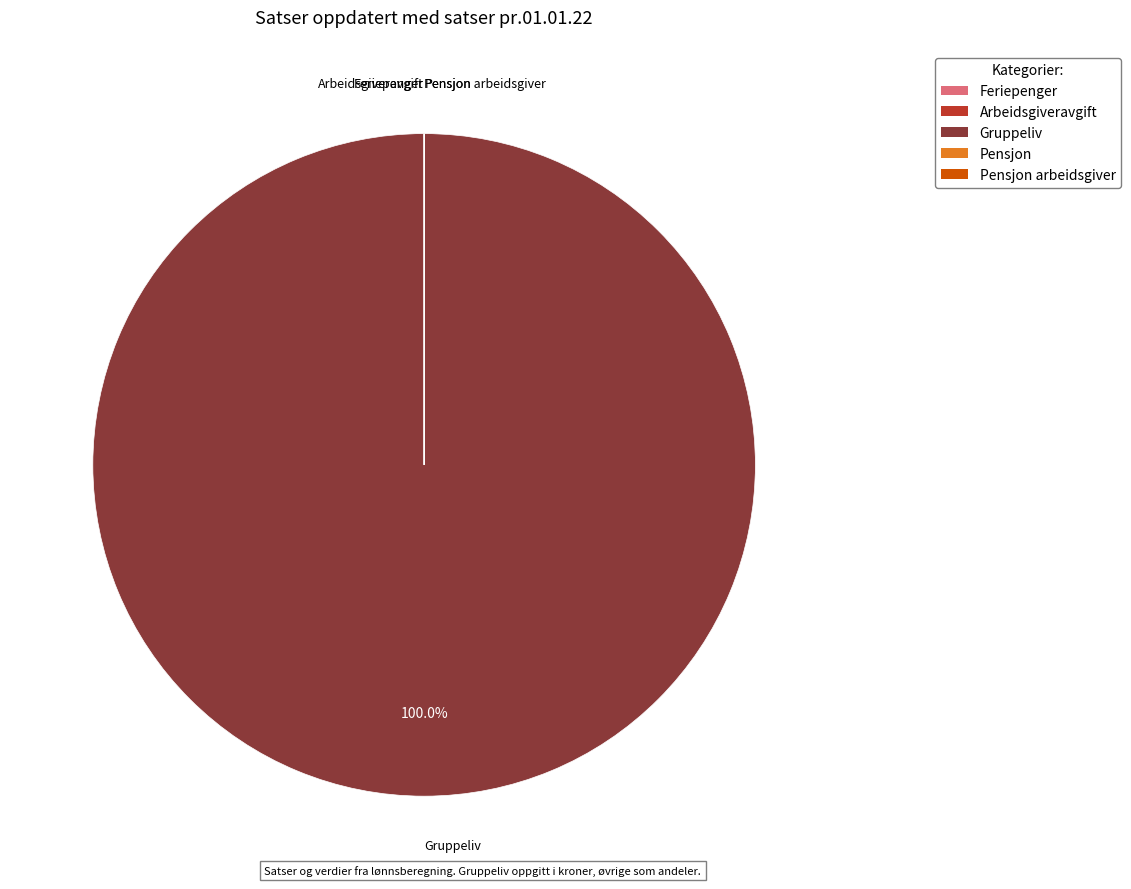

Is there a majority slice in this chart?

Yes